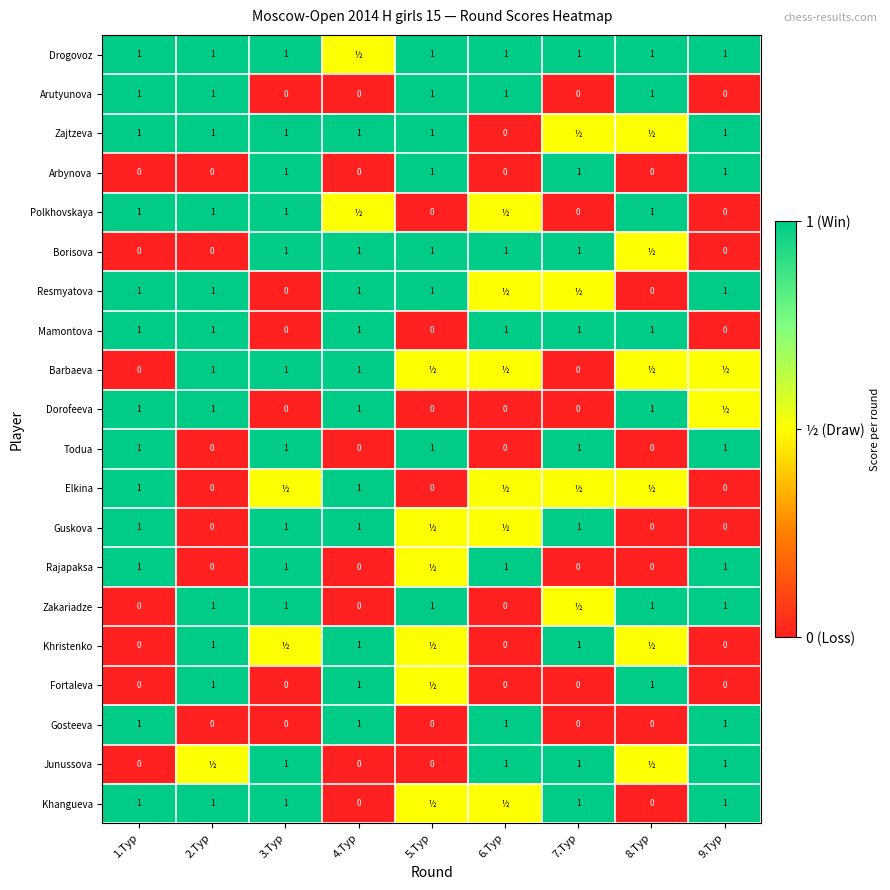

What is the difference between the Arbynova values at 4.Тур and 3.Тур?

1.0